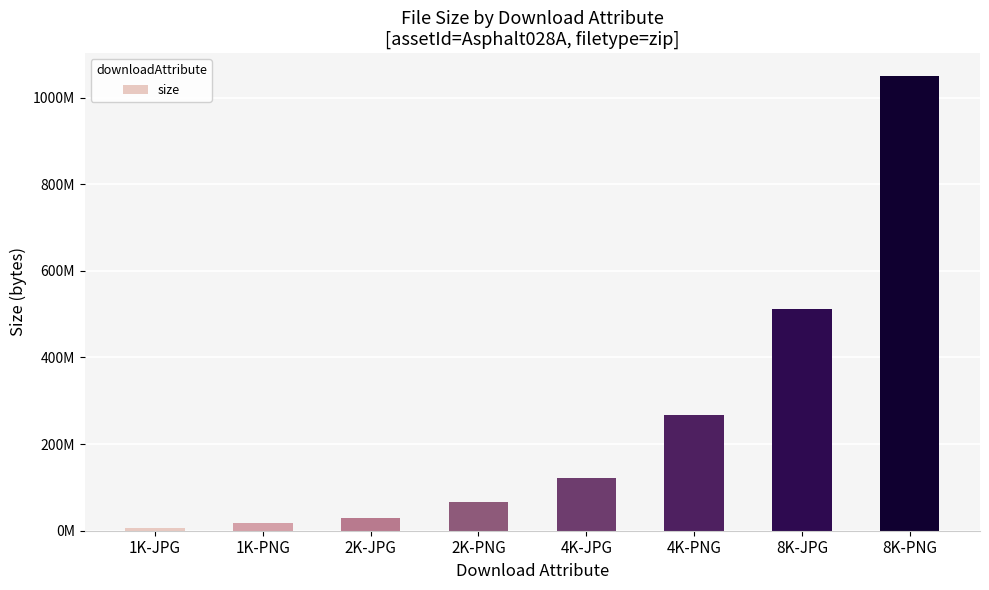

What is the label of the 1st bar from the right?

8K-PNG